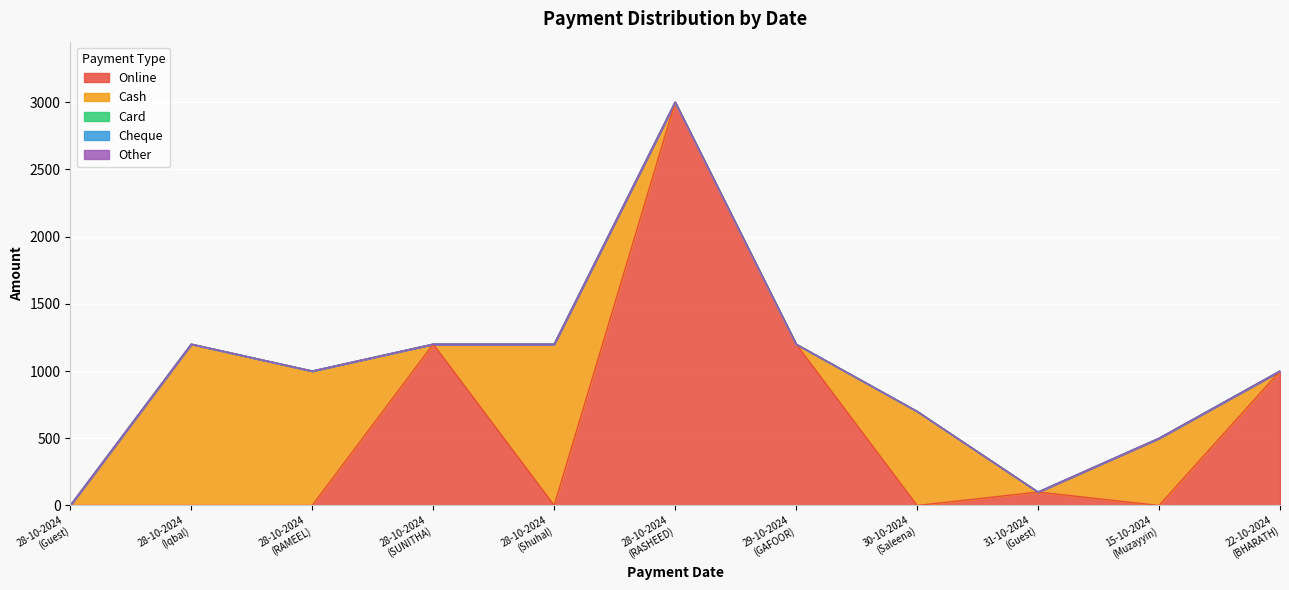

Which category has the lowest value across all series?

28-10-2024
(Guest)